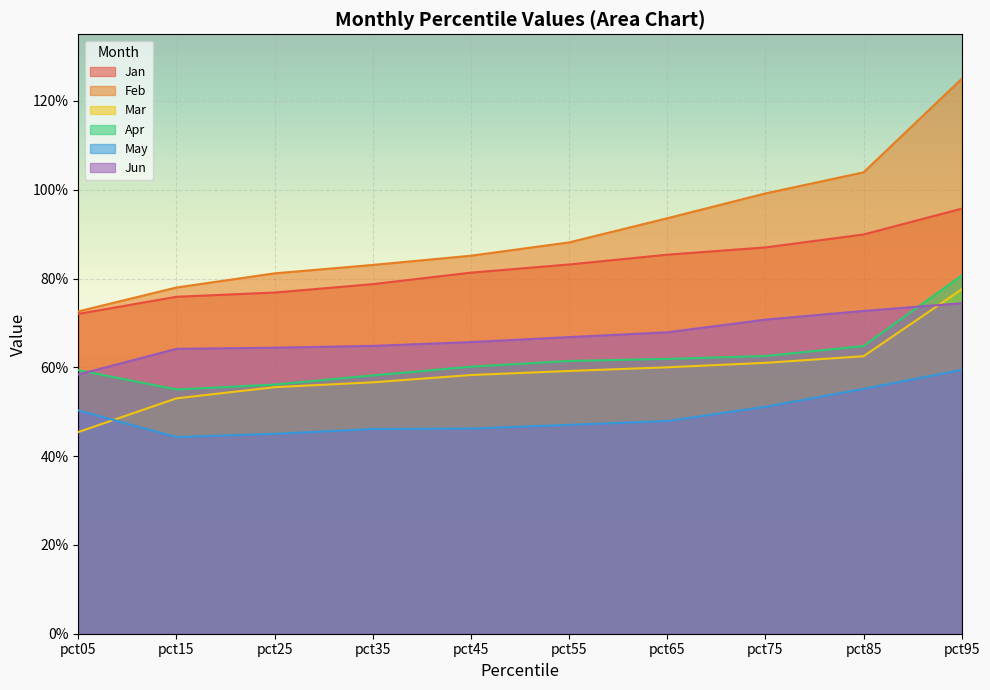

Reading left to right, what are all the values shown in this chart?

Jan: 0.7	0.8	0.8	0.8	0.8	0.8	0.9	0.9	0.9	1.0
Feb: 0.7	0.8	0.8	0.8	0.9	0.9	0.9	1.0	1.0	1.2
Mar: 0.5	0.5	0.6	0.6	0.6	0.6	0.6	0.6	0.6	0.8
Apr: 0.6	0.6	0.6	0.6	0.6	0.6	0.6	0.6	0.6	0.8
May: 0.5	0.4	0.5	0.5	0.5	0.5	0.5	0.5	0.6	0.6
Jun: 0.6	0.6	0.6	0.6	0.7	0.7	0.7	0.7	0.7	0.7